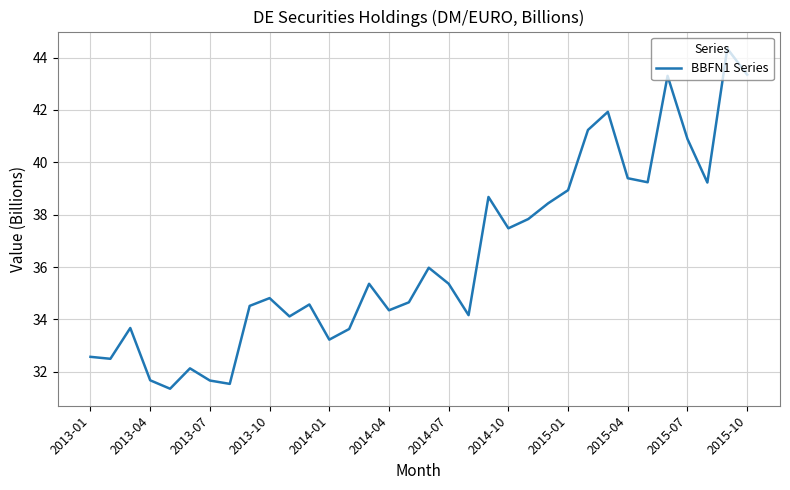

What is the difference between the maximum and minimum values?

13.0